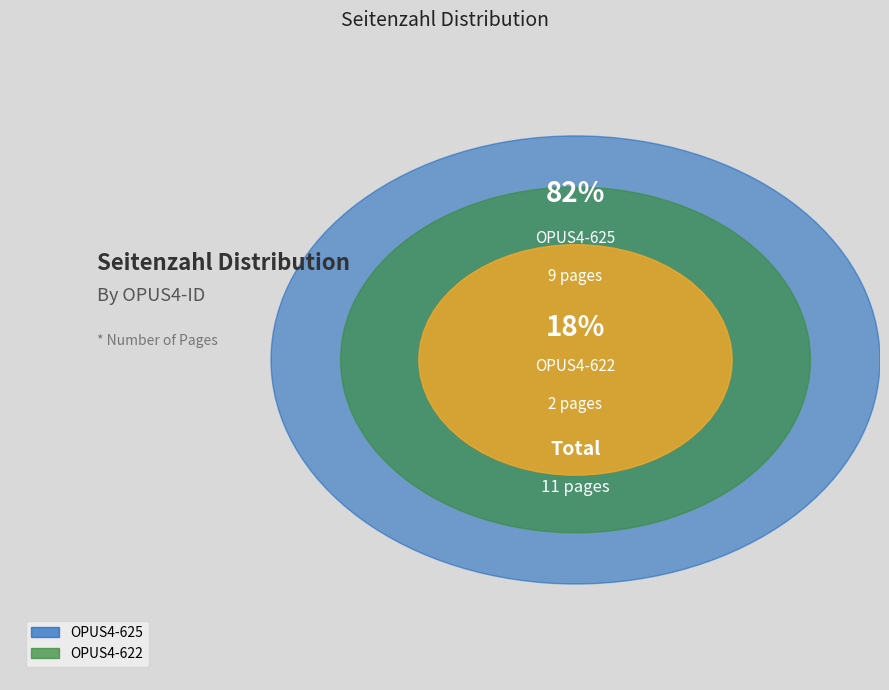

Do OPUS4-625 and OPUS4-622 together represent more than half of the pie?

Yes